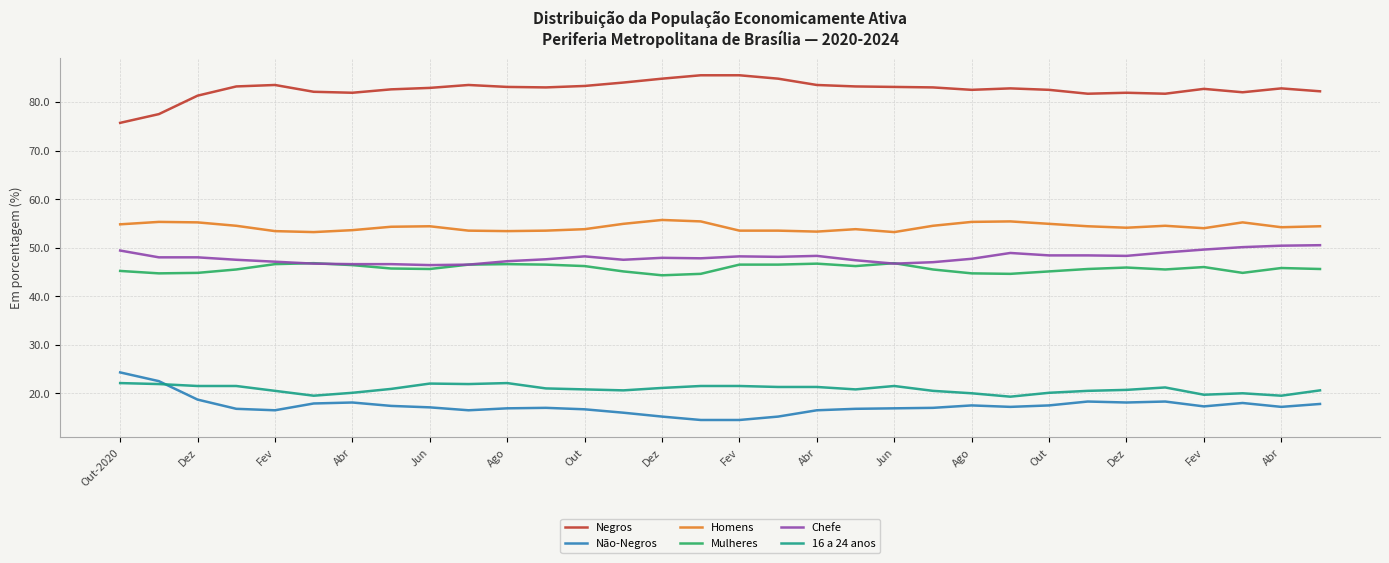

Which series has the largest total across all categories?

Negros